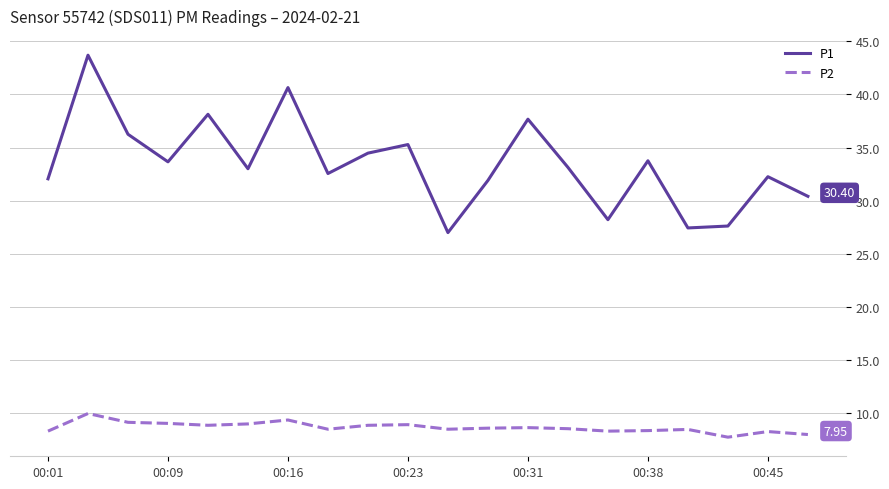

Does the chart display data point markers on the line(s)?

No